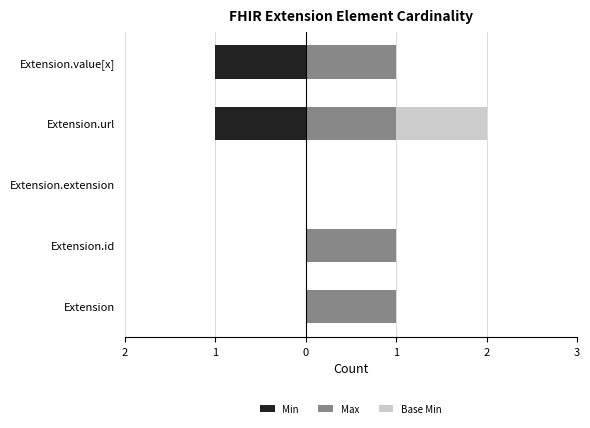

What is the difference between the maximum and second lowest values in the Base Min series?

1